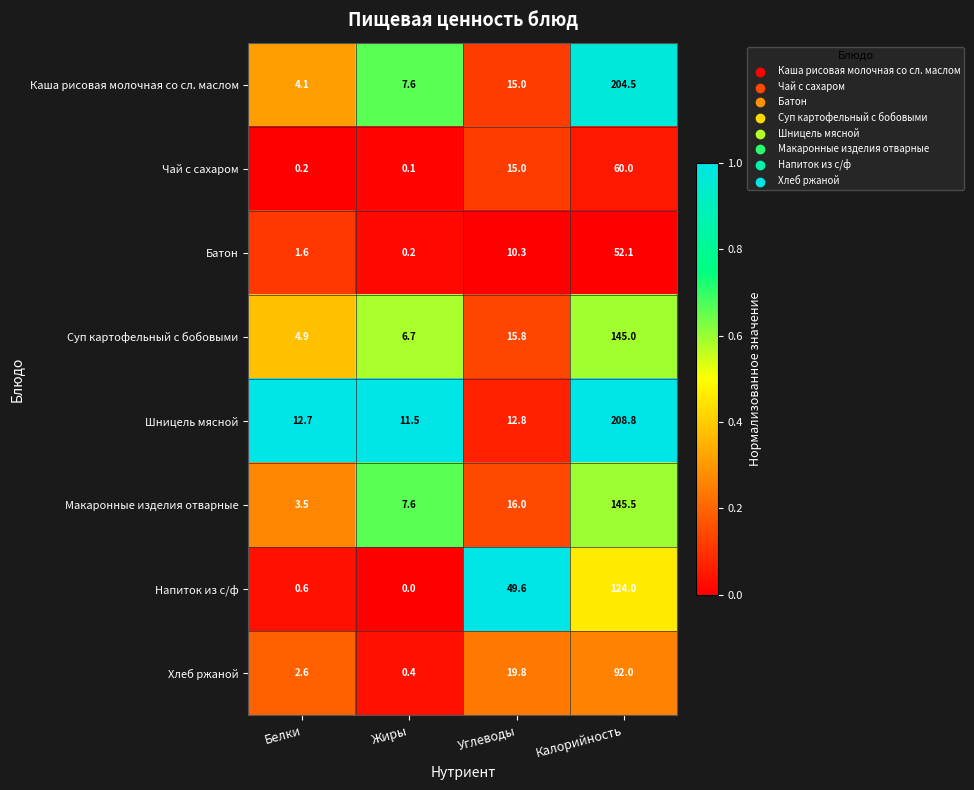

What value does the Суп картофельный с бобовыми series have at Белки?

4.9